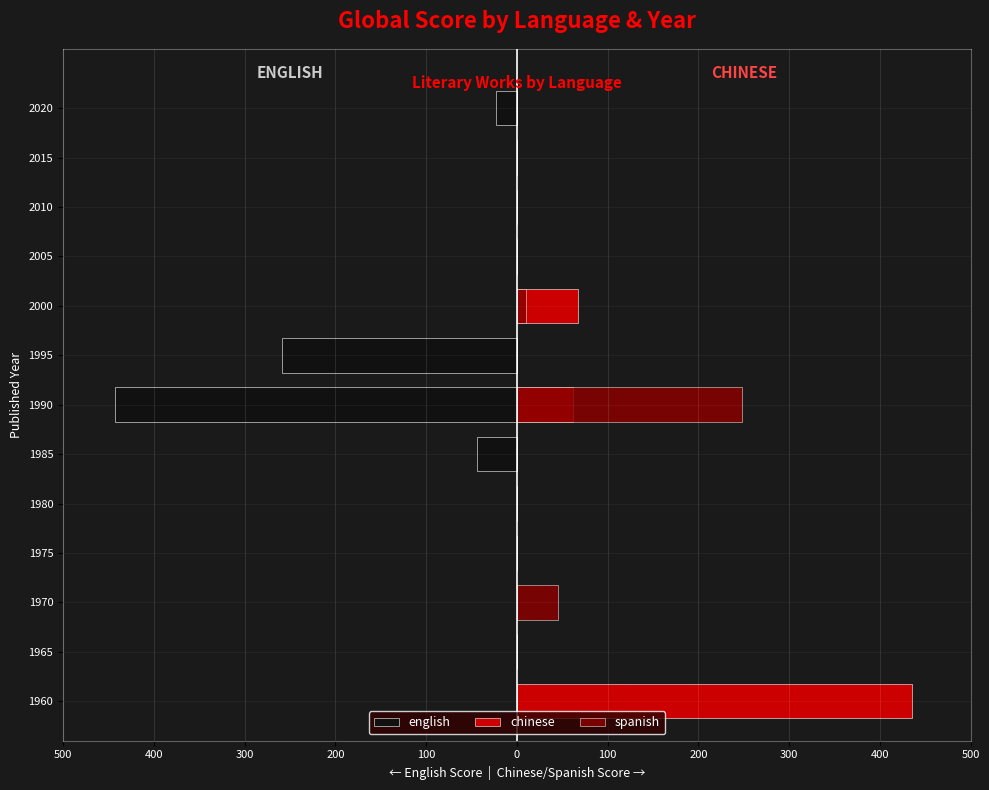

What are all the series names shown in the legend?

english, chinese, spanish